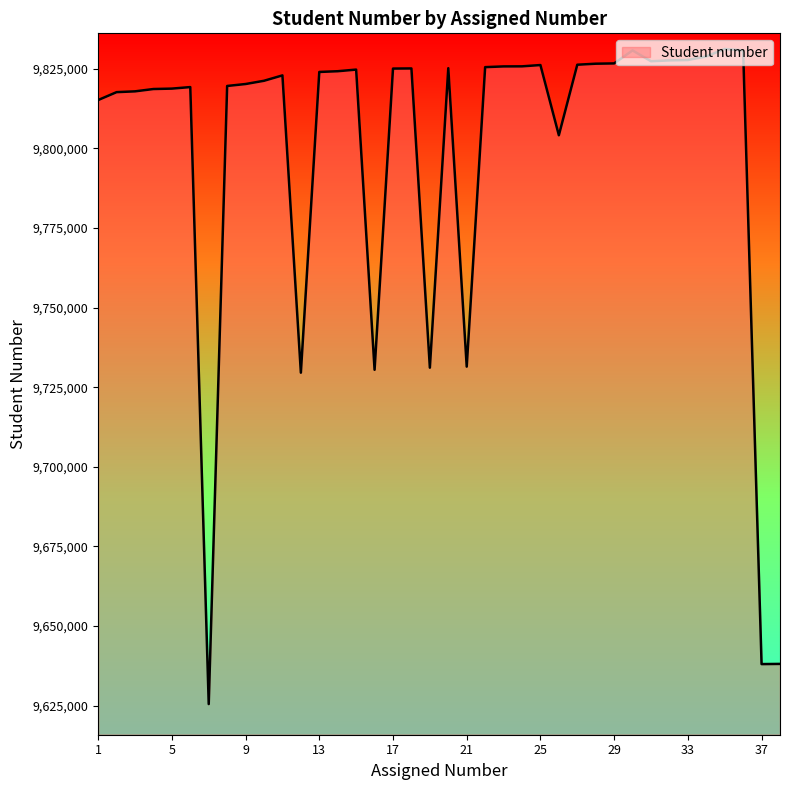

Does the chart display data point markers on the line(s)?

No